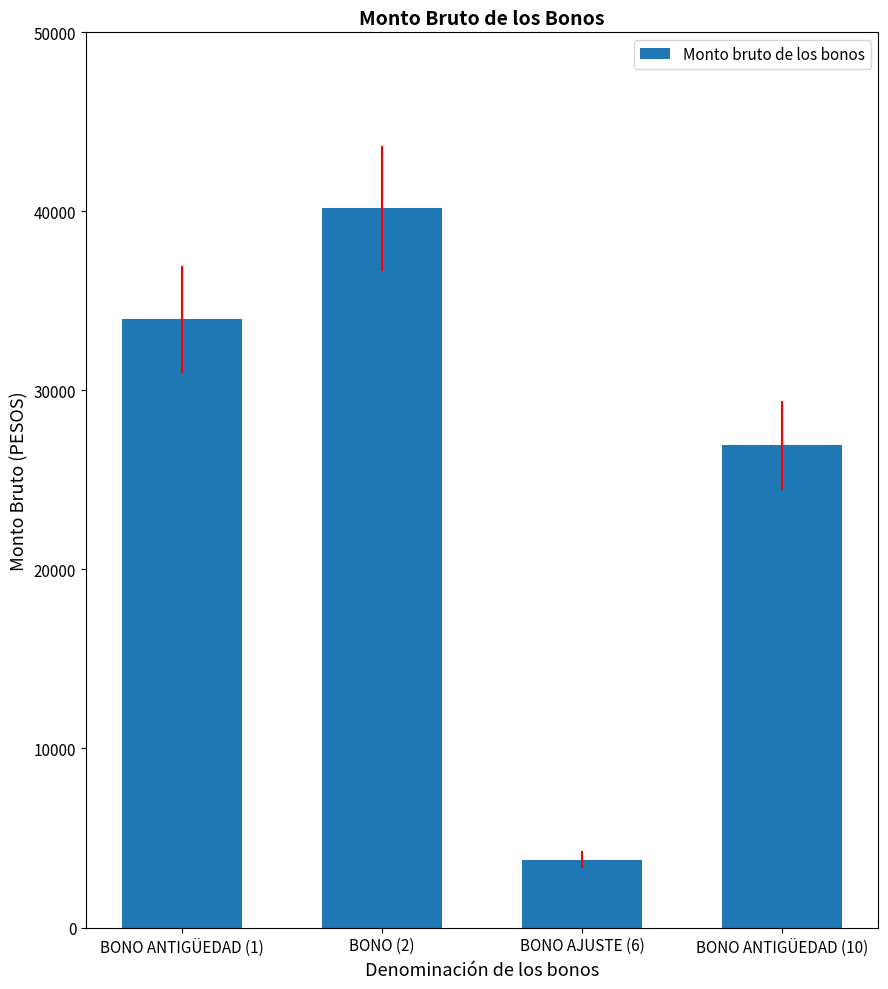

What is the label of the 2nd bar from the left?

BONO (2)